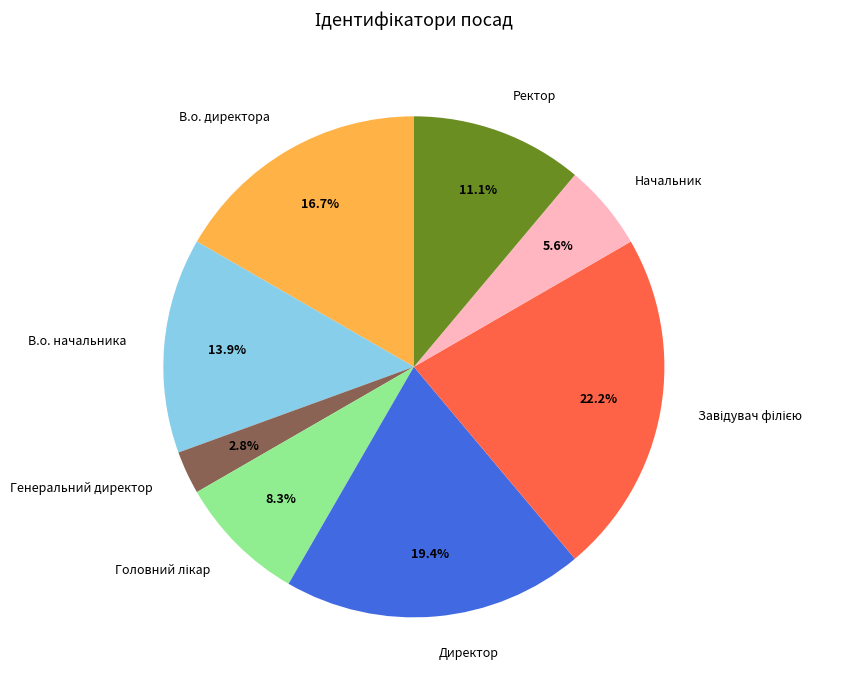

True or false: В.о. начальника accounts for 14% of the total.

True